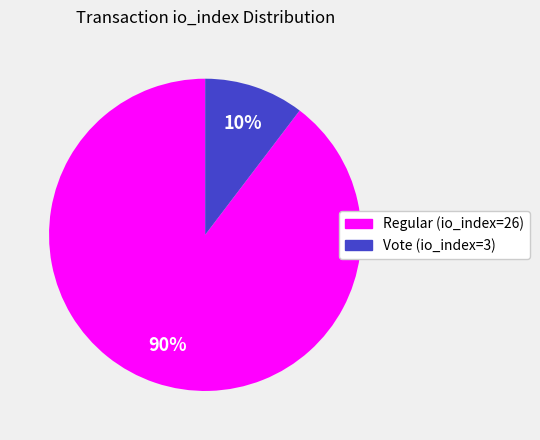

True or false: Regular (io_index=26) accounts for 90% of the total.

True